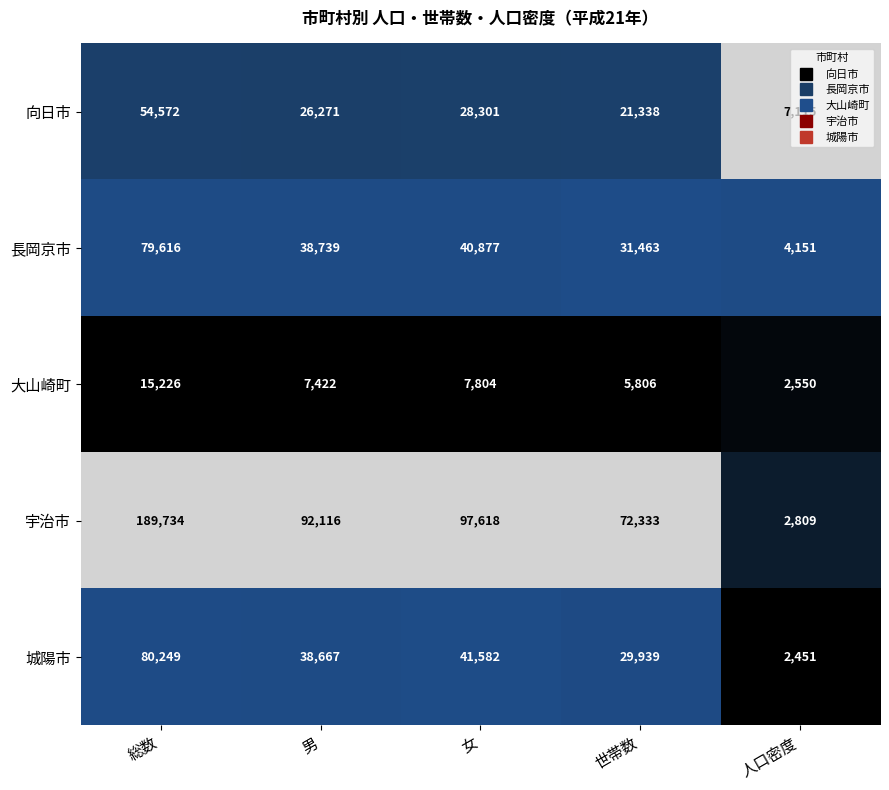

At which label is 長岡京市 closest to 41883?

女